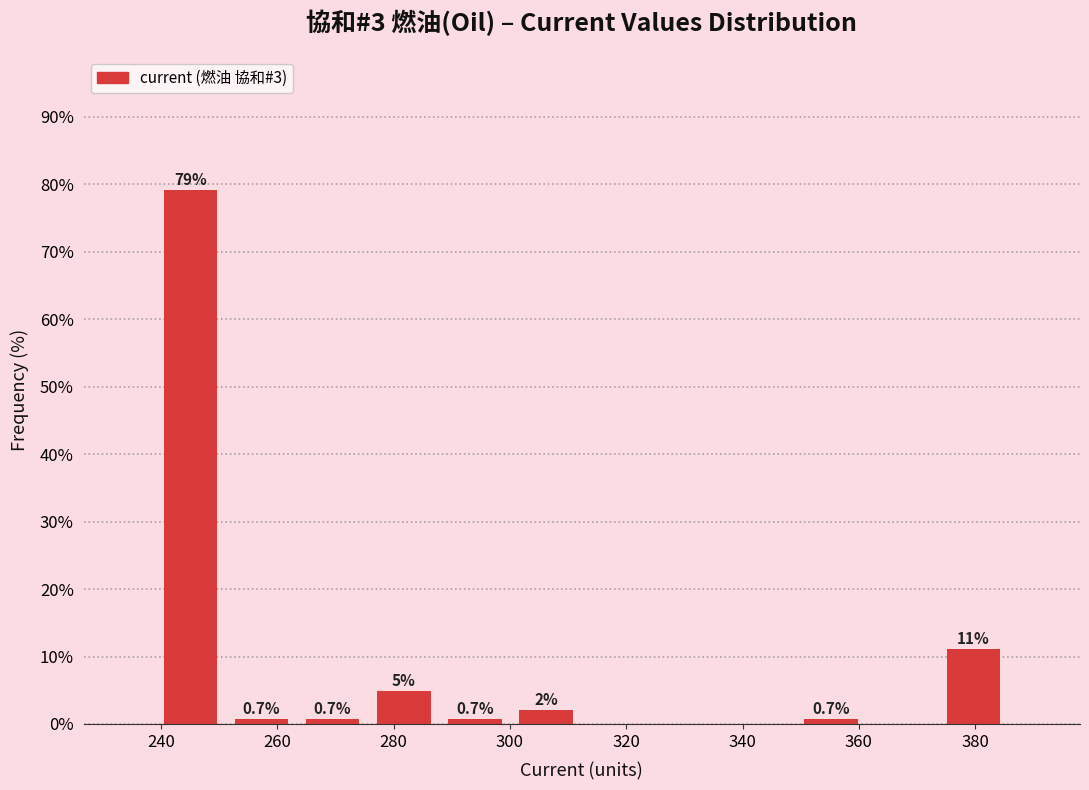

Over which range of the x-axis is the bar tallest?

238 to 252